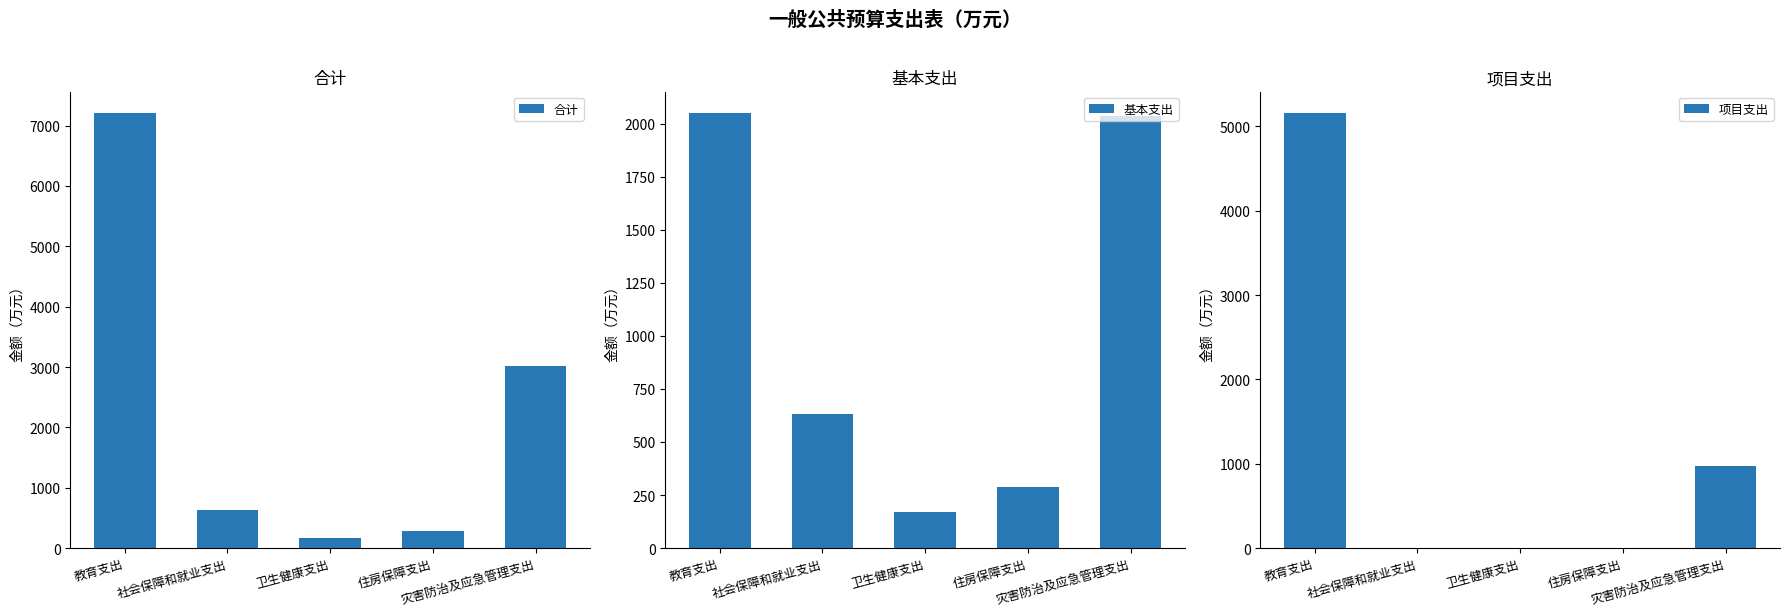

What is the label of the 1st bar from the left?

教育支出